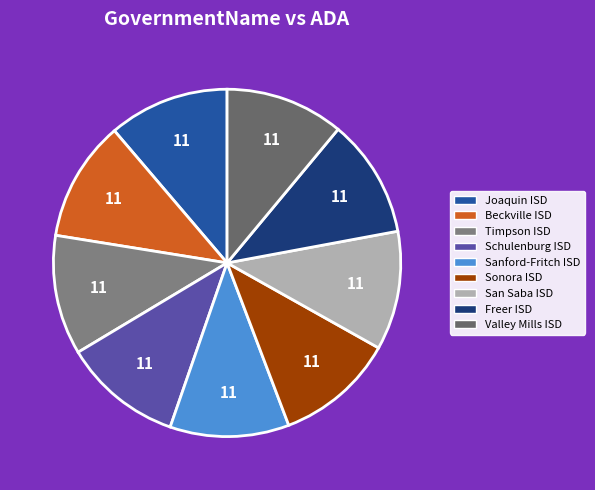

How many segments does this pie chart have?

9